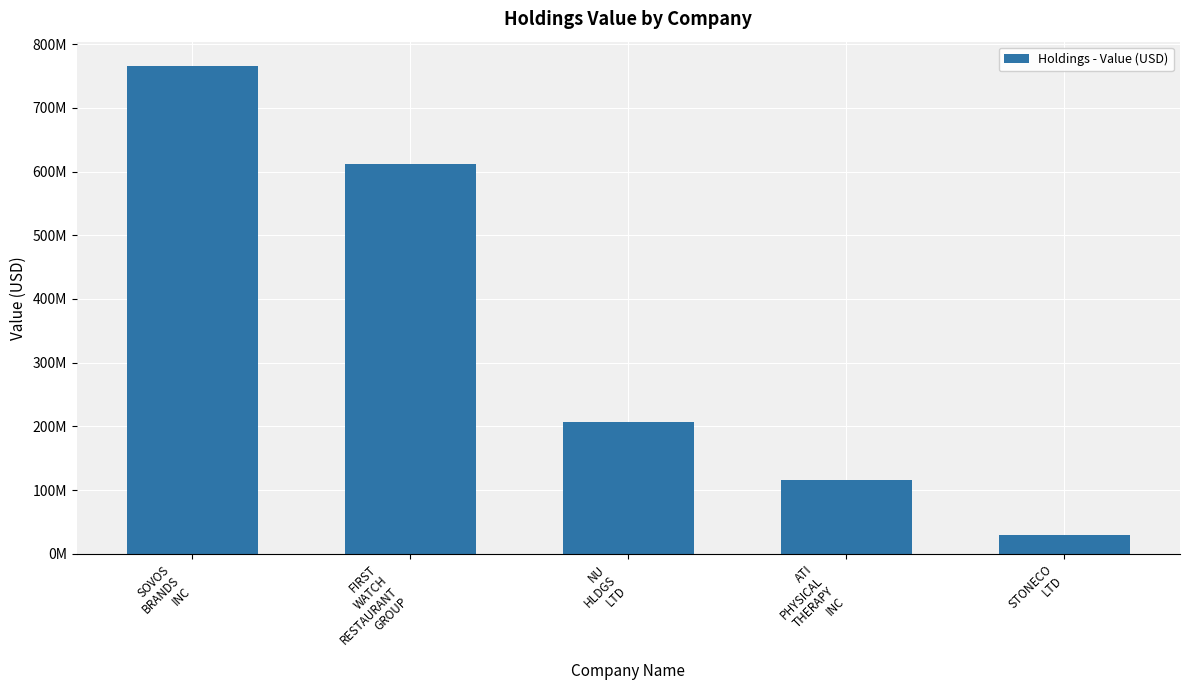

What is the sum of all values?

1729806000